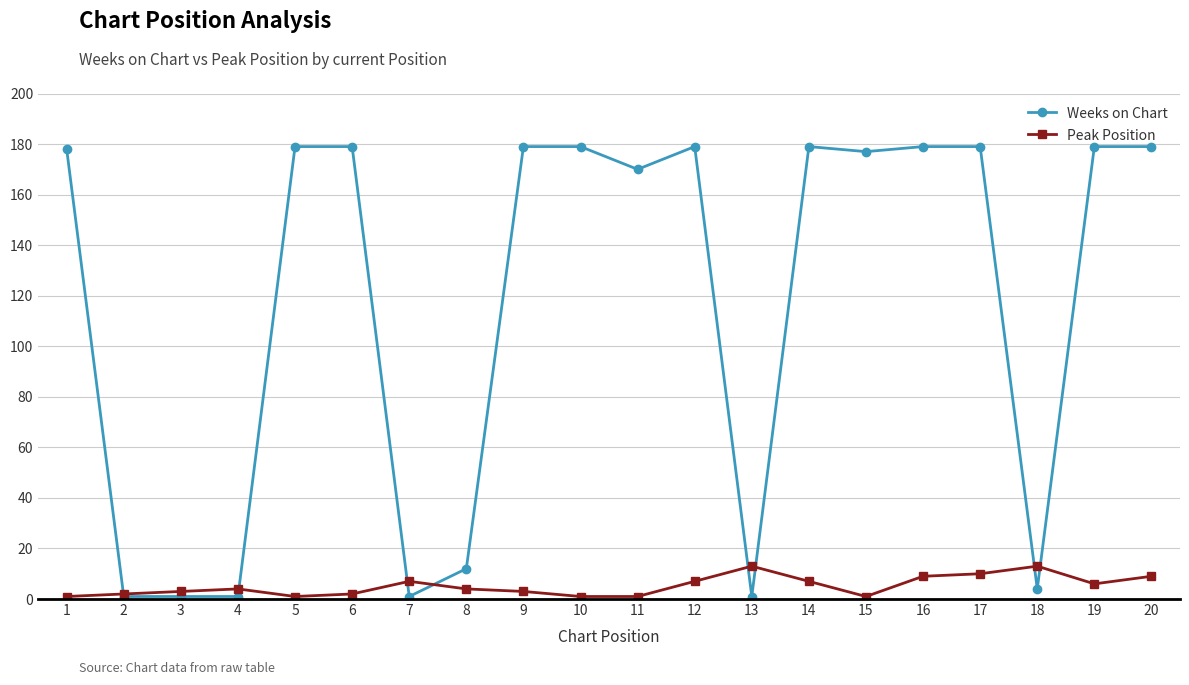

Reading left to right, what are all the values shown in this chart?

Weeks on Chart: 178	1	1	1	179	179	1	12	179	179	170	179	1	179	177	179	179	4	179	179
Peak Position: 1	2	3	4	1	2	7	4	3	1	1	7	13	7	1	9	10	13	6	9